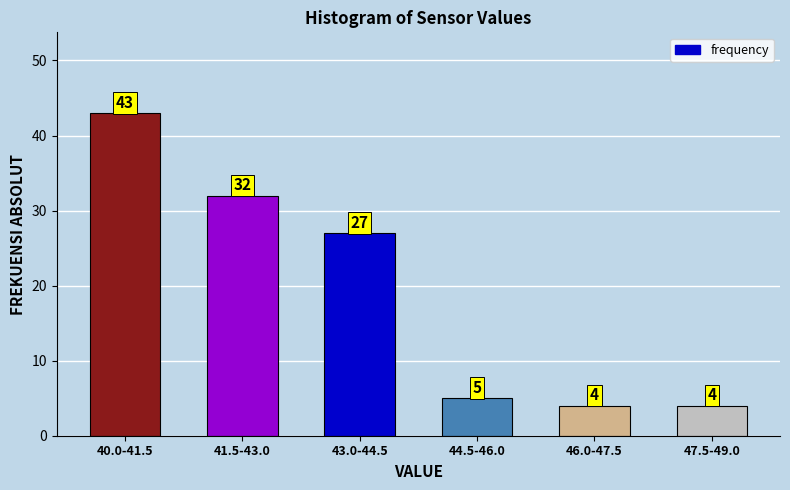

Reading right to left, extract all data points from this chart.

4	4	5	27	32	43